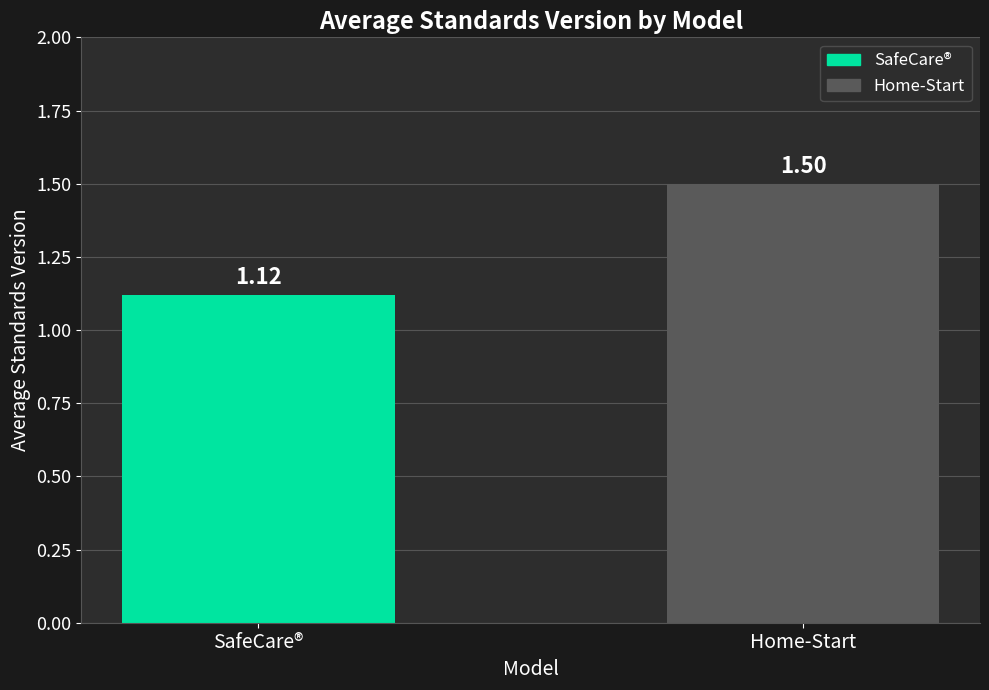

List the labels in order of value, largest first.

Home-Start, SafeCare®